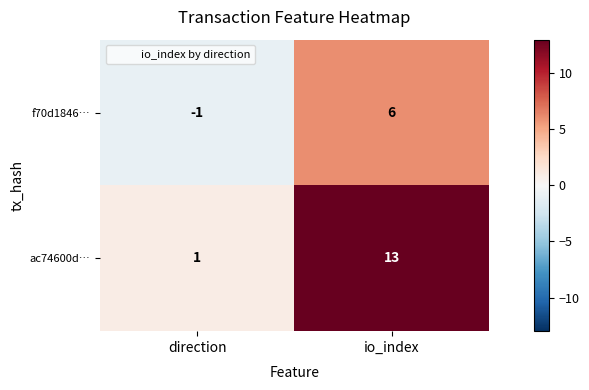

Reading left to right, list all the values displayed in this chart.

f70d1846…: -1	6
ac74600d…: 1	13